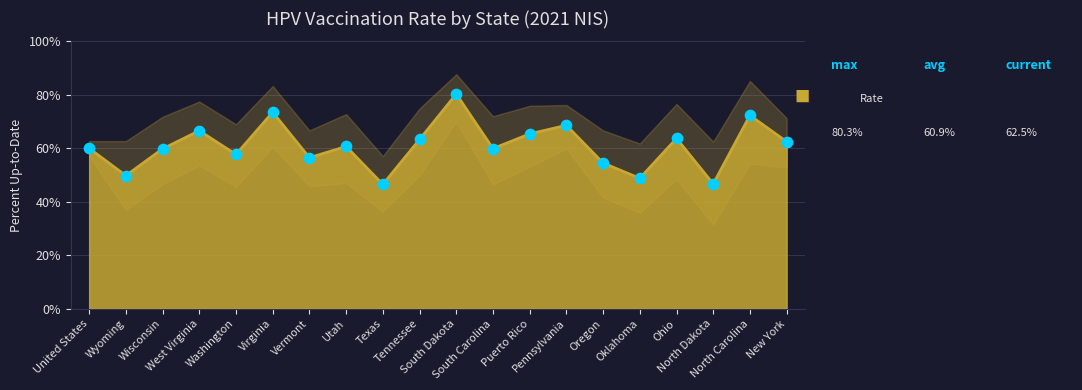

Which has a higher value, Utah or Oklahoma?

Utah